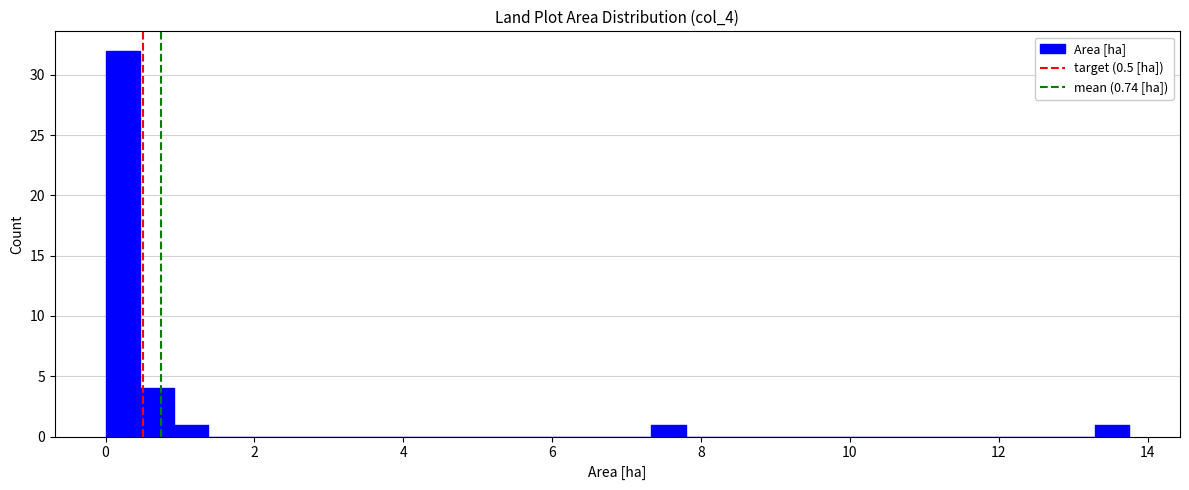

Around what value on the x-axis is the tallest bar? Give the approximate position of its centre, as read against the axis.

0.2